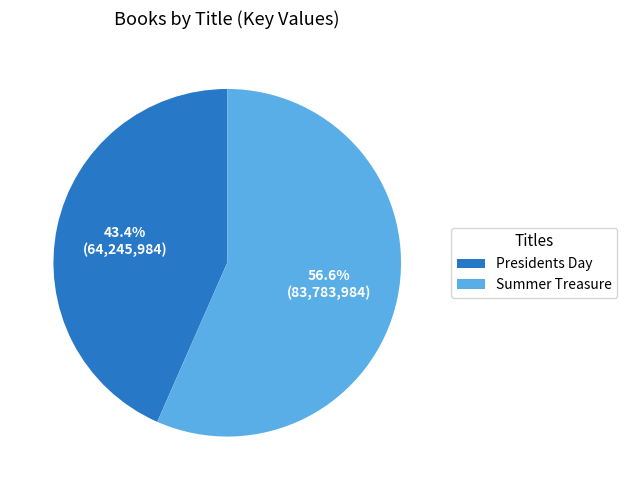

Count the number of slices in the pie.

2